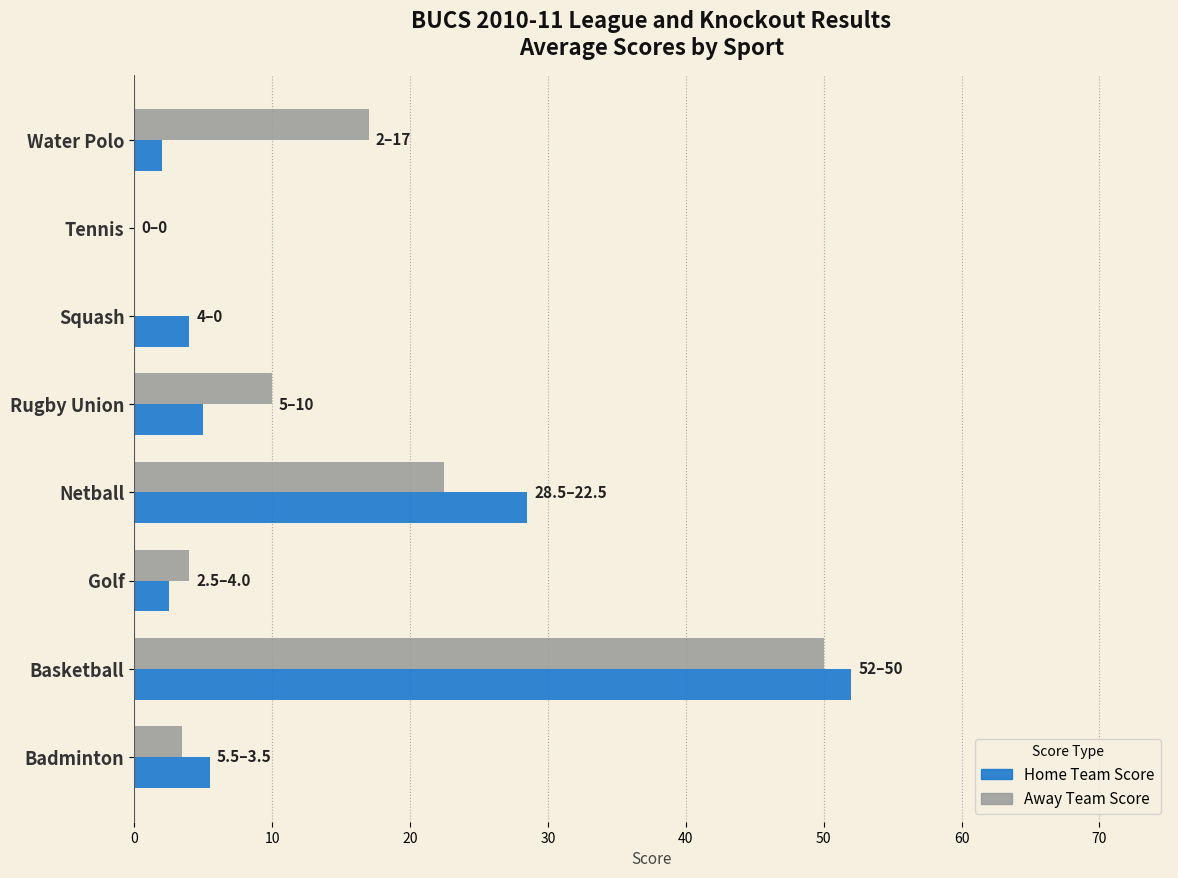

What are all the series names shown in the legend?

Home Team Score, Away Team Score